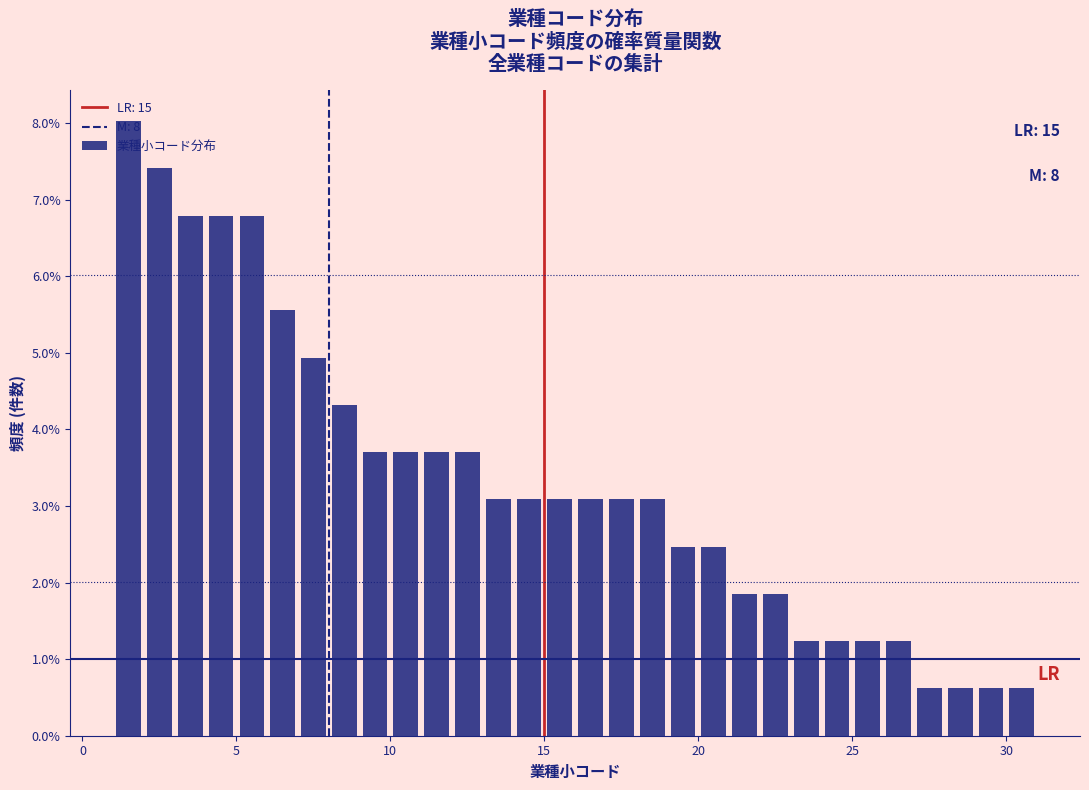

Around what value on the x-axis is the tallest bar? Give the approximate position of its centre, as read against the axis.

1.5